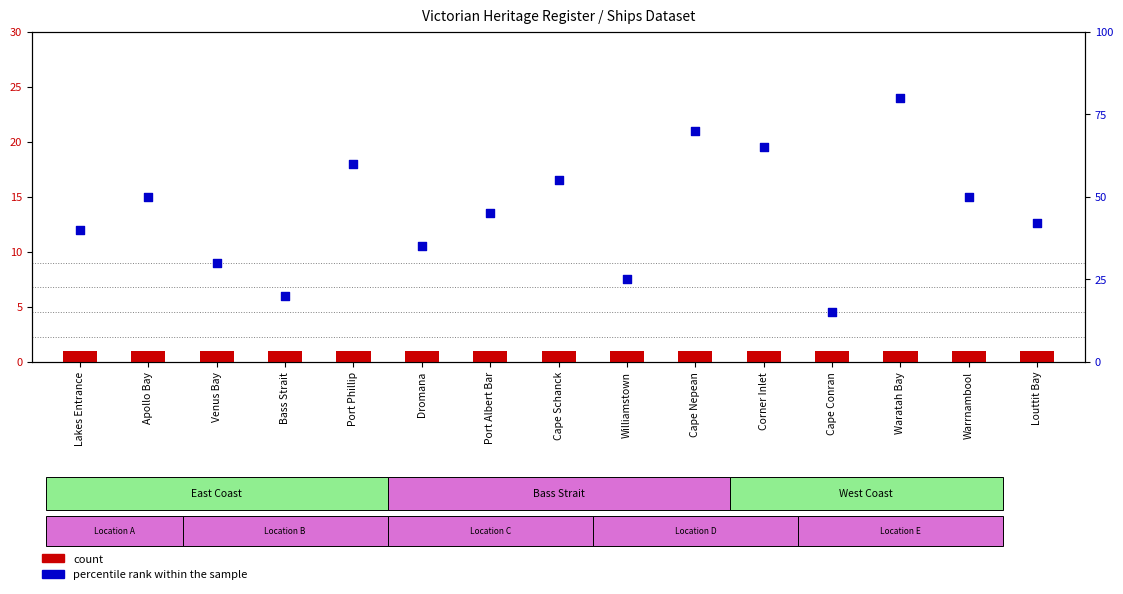

At which category is the sum across all series the highest?

Waratah Bay